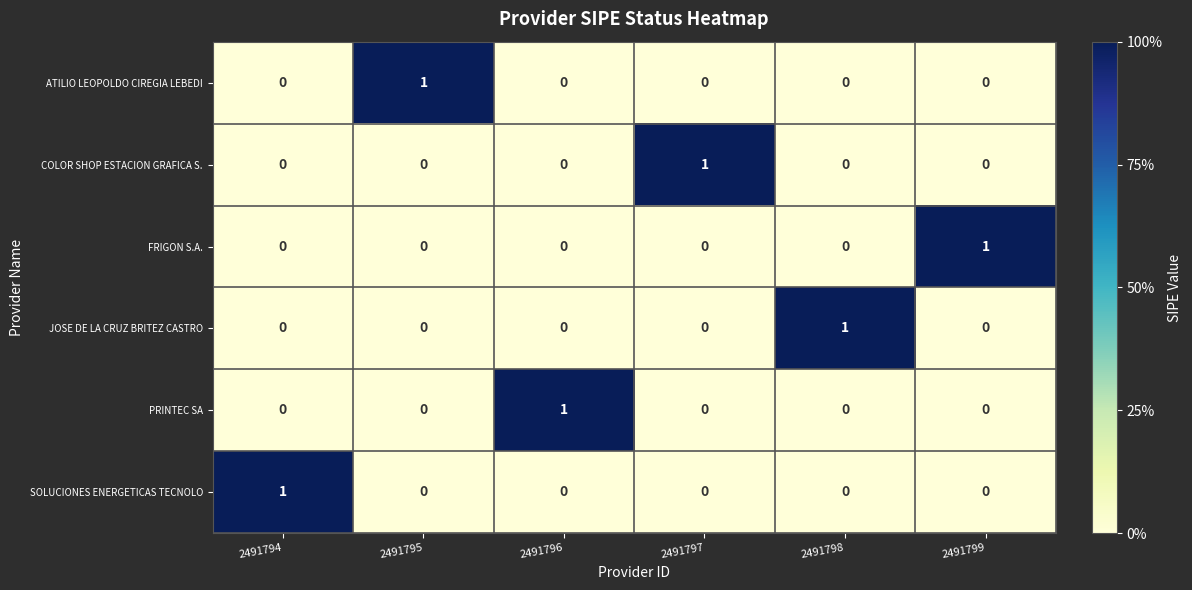

How many PRINTEC SA values are between 0 and 1?

6